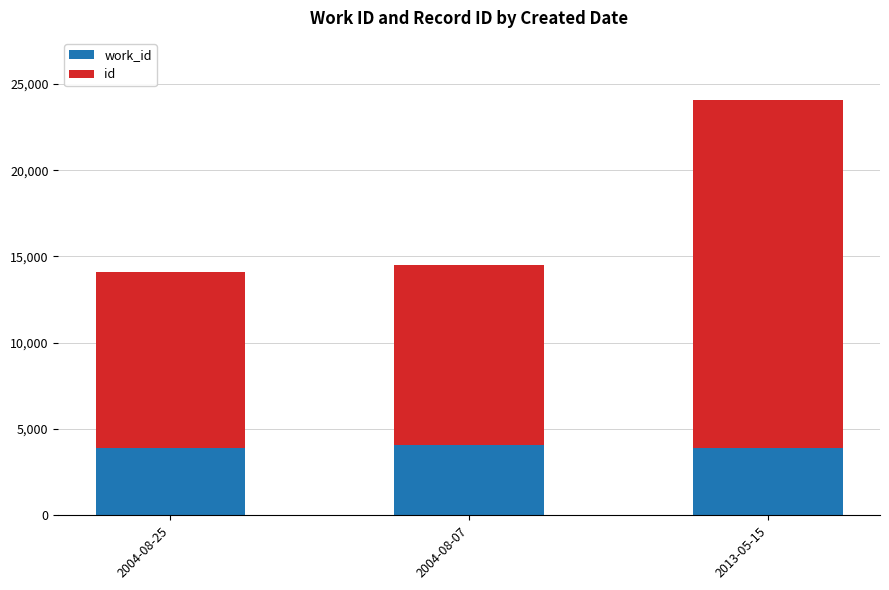

What is the total value across all series at 2004-08-07?

14531